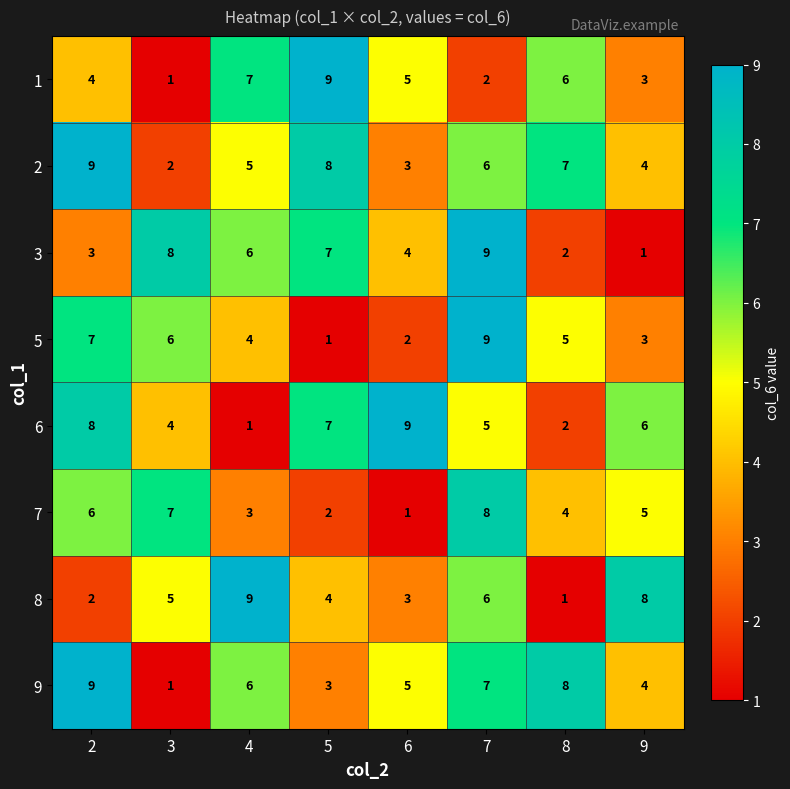

At which label is 8 closest to 5?

3